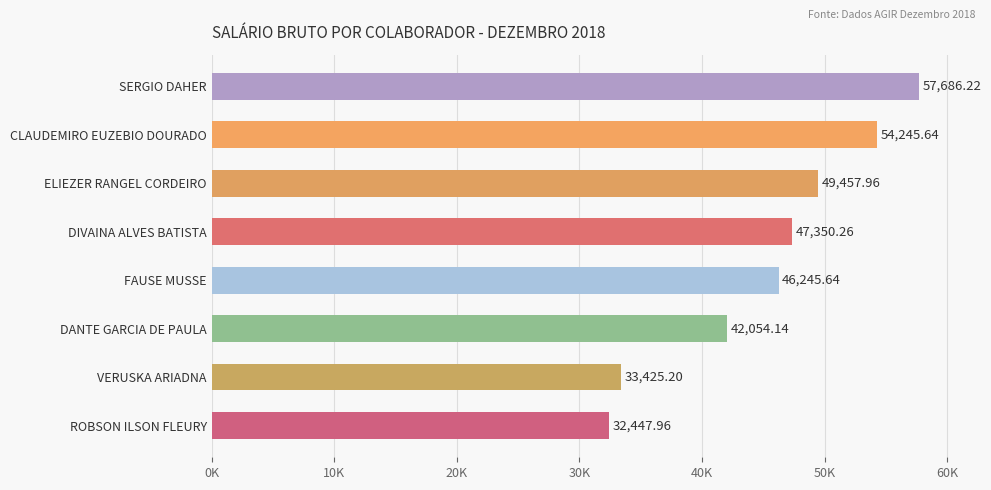

Reading left to right, list all the values displayed in this chart.

57686.2	54245.6	49458.0	47350.3	46245.6	42054.1	33425.2	32448.0